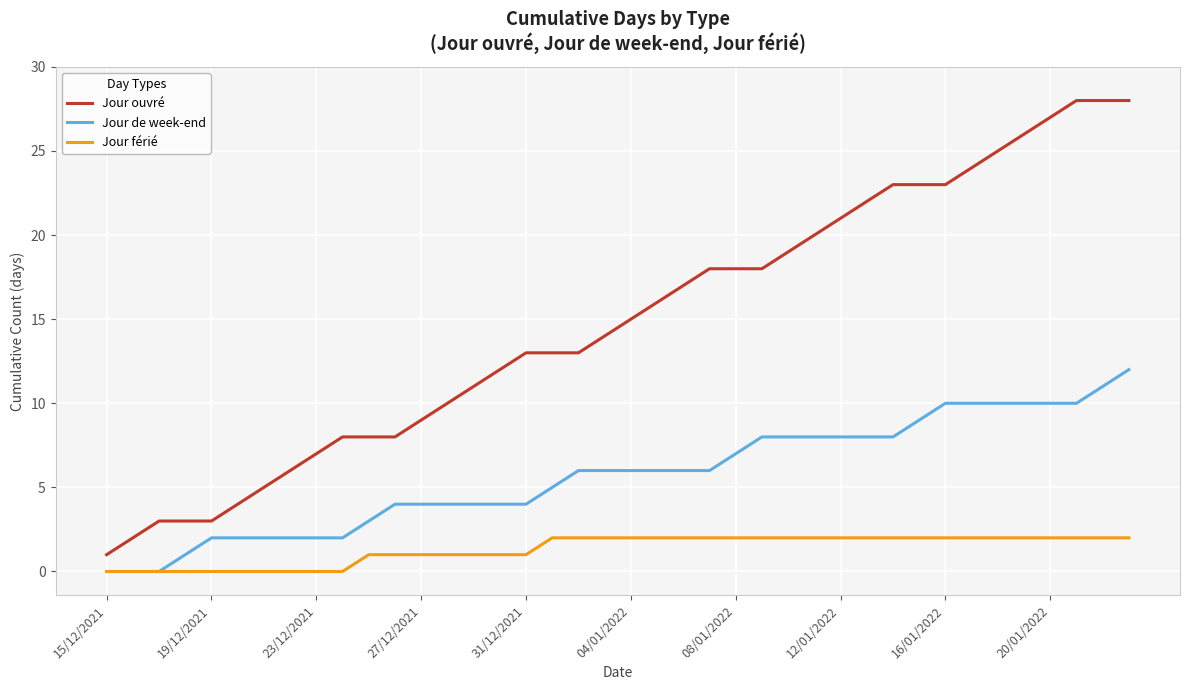

Count the Jour férié values in the range 1 to 2.

30